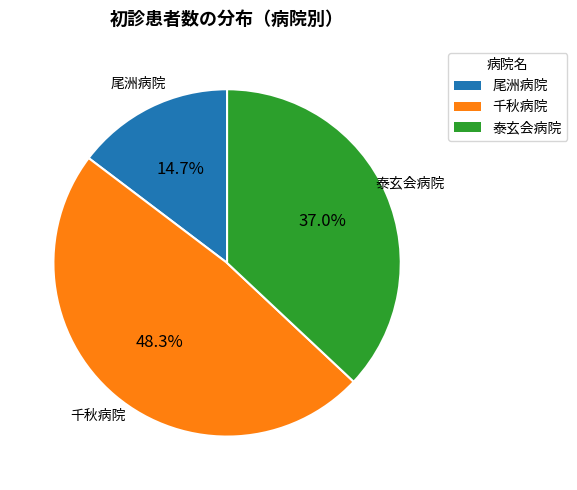

Does any single category account for the majority?

No